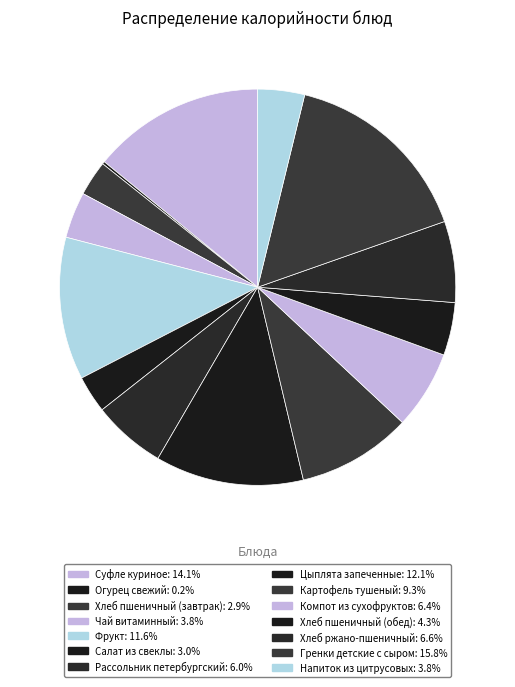

How many segments does this pie chart have?

14